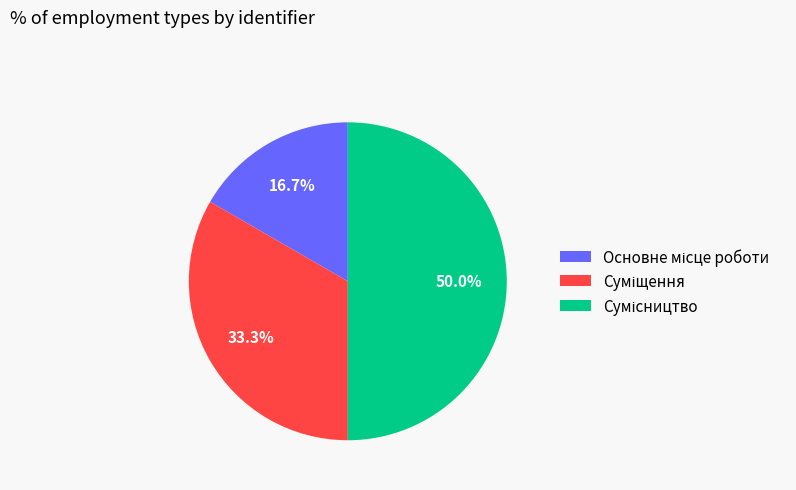

Does Суміщення represent more than half of the total?

No